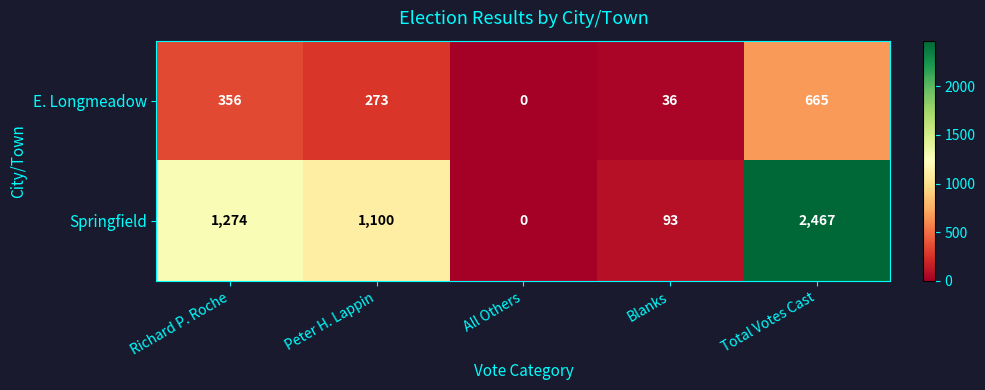

At how many categories does at least one series exceed 69?

4